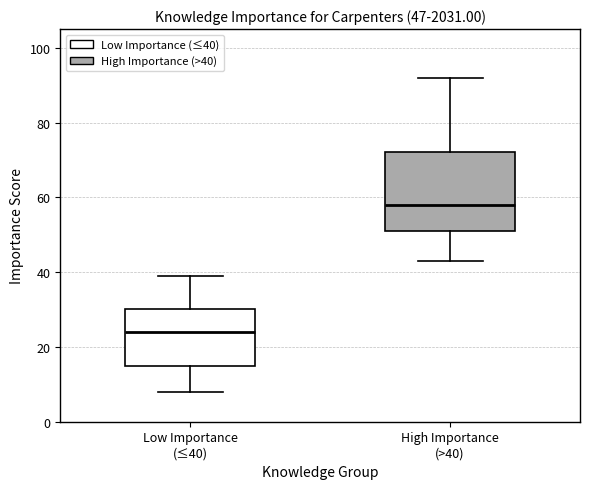

Comparing the boxes themselves (not the whiskers), which one is the tallest?

High Importance (>40)